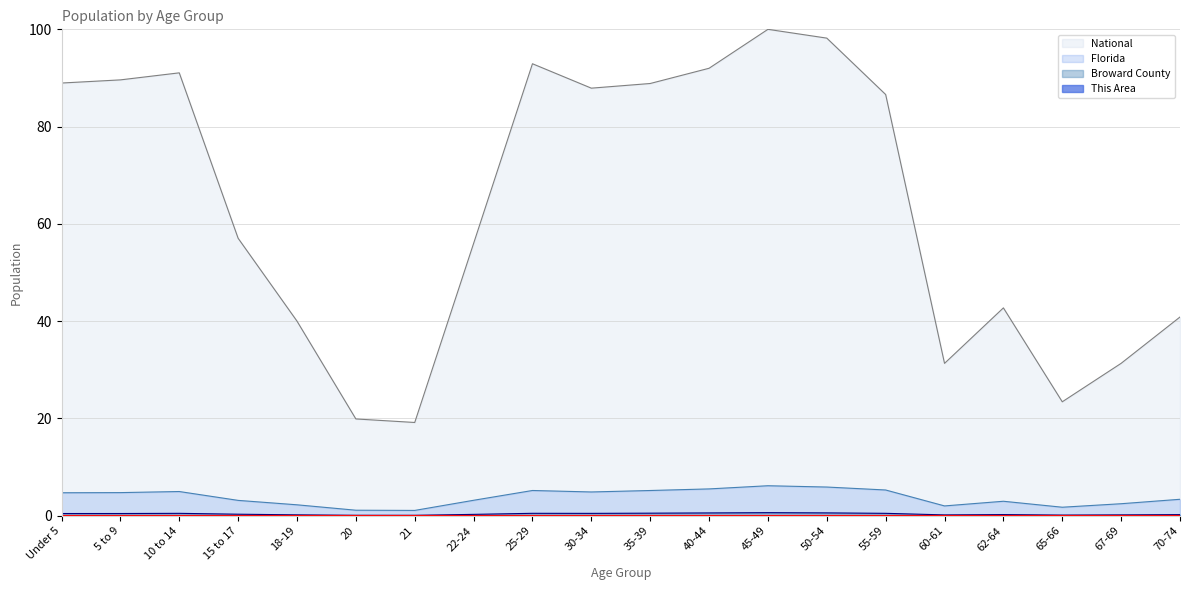

What is the label of the 11th point from the left?

35-39